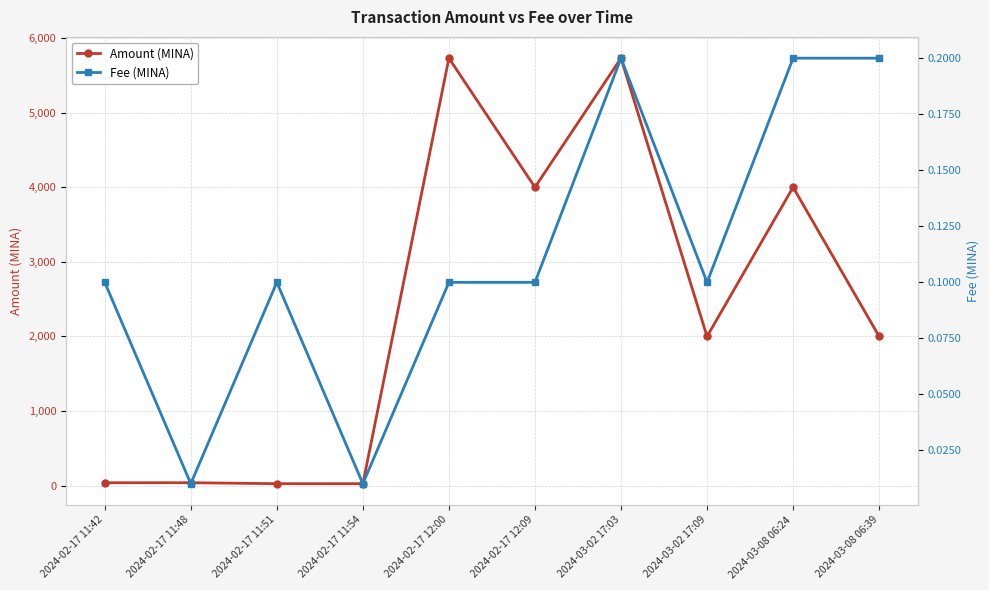

What is the difference between the maximum and minimum values in the Fee (MINA) series?

0.2